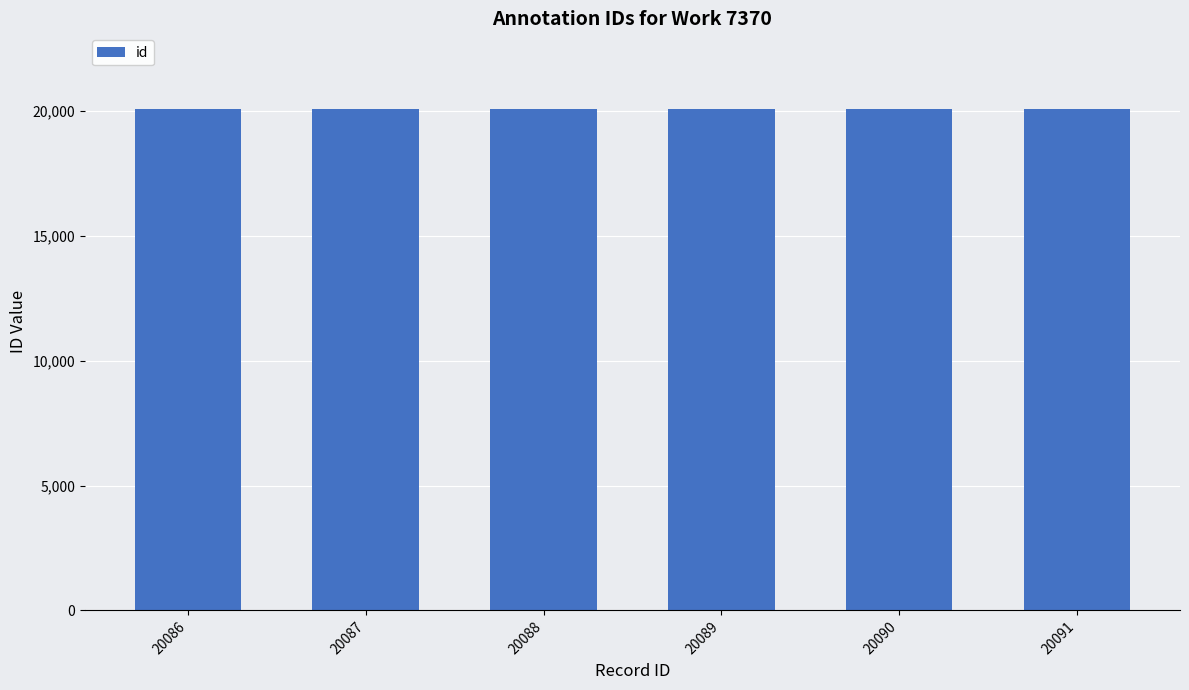

What is the difference between the values at 20088 and 20086?

2